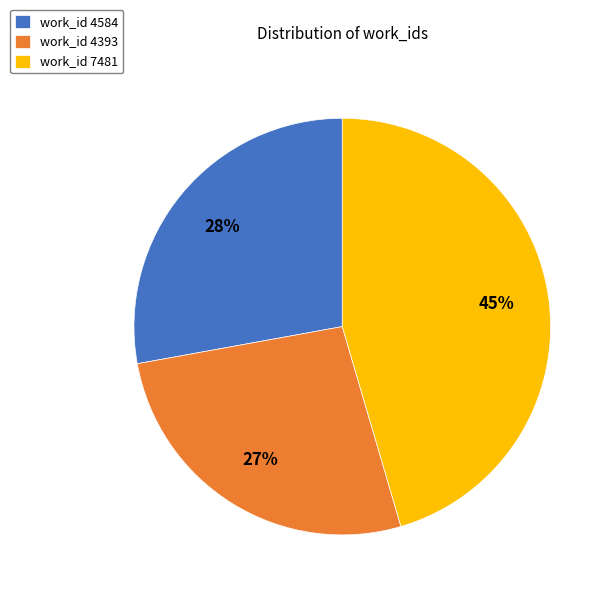

Rank the categories by value from highest to lowest.

work_id 7481, work_id 4584, work_id 4393